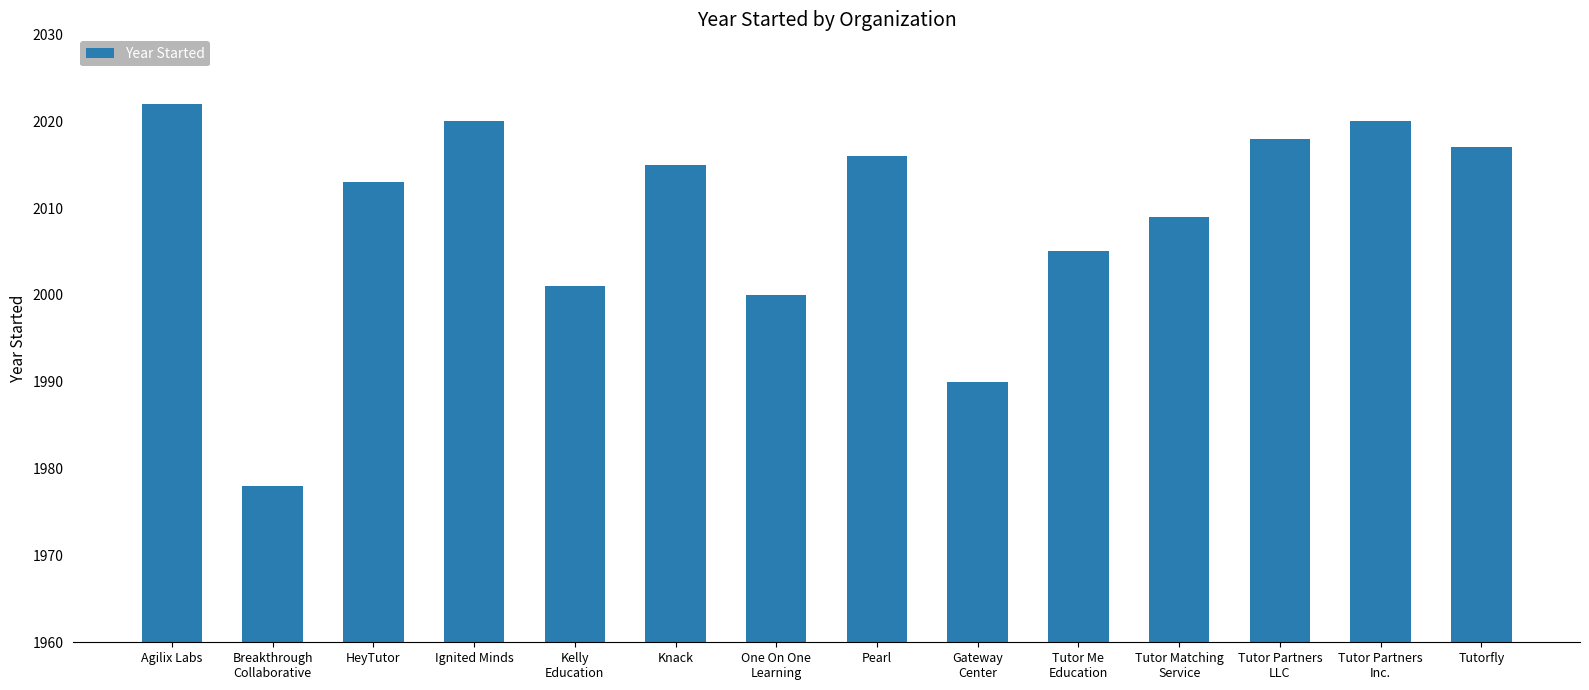

Between Tutor Me
Education and Knack, which is larger?

Knack